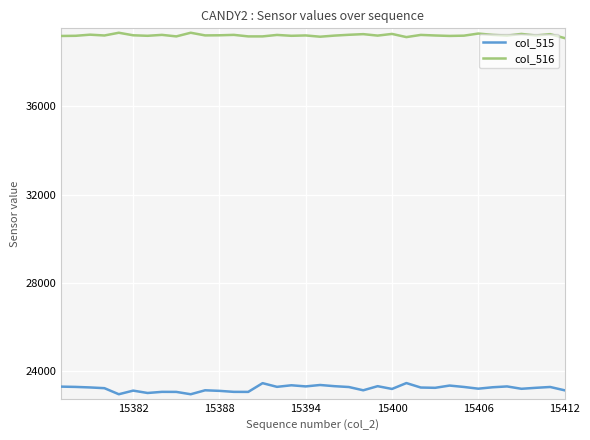

True or false: col_516 and col_515 cross at least once.

False